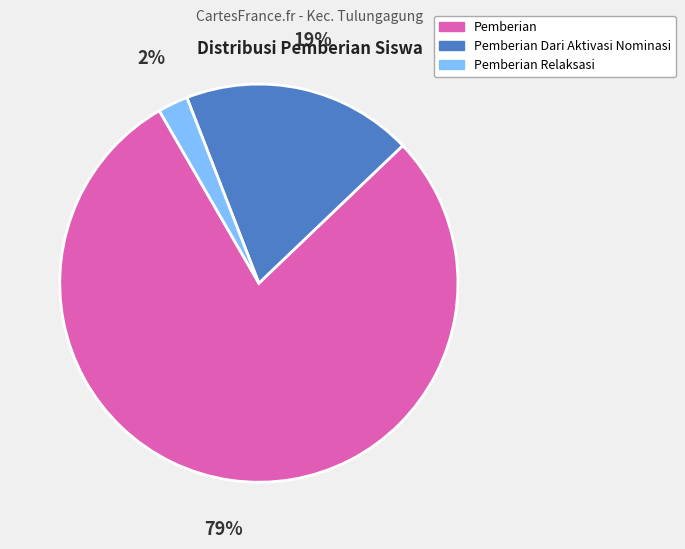

Is there any slice that represents more than half of the pie?

Yes